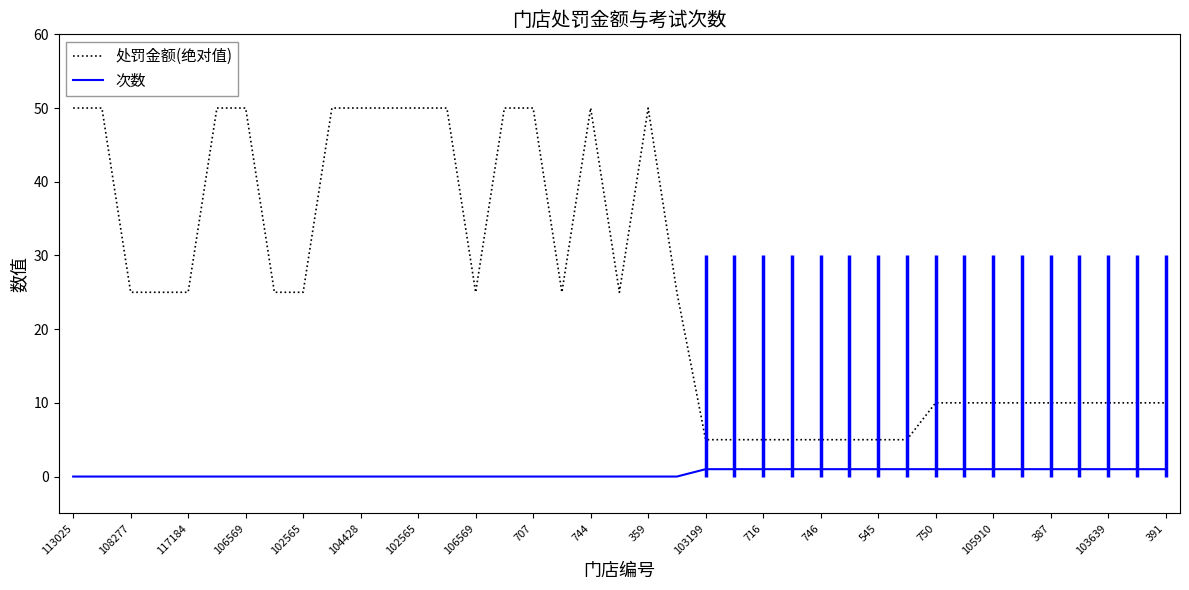

Rank the series at 104428 from lowest to highest value.

次数, 处罚金额(绝对值)